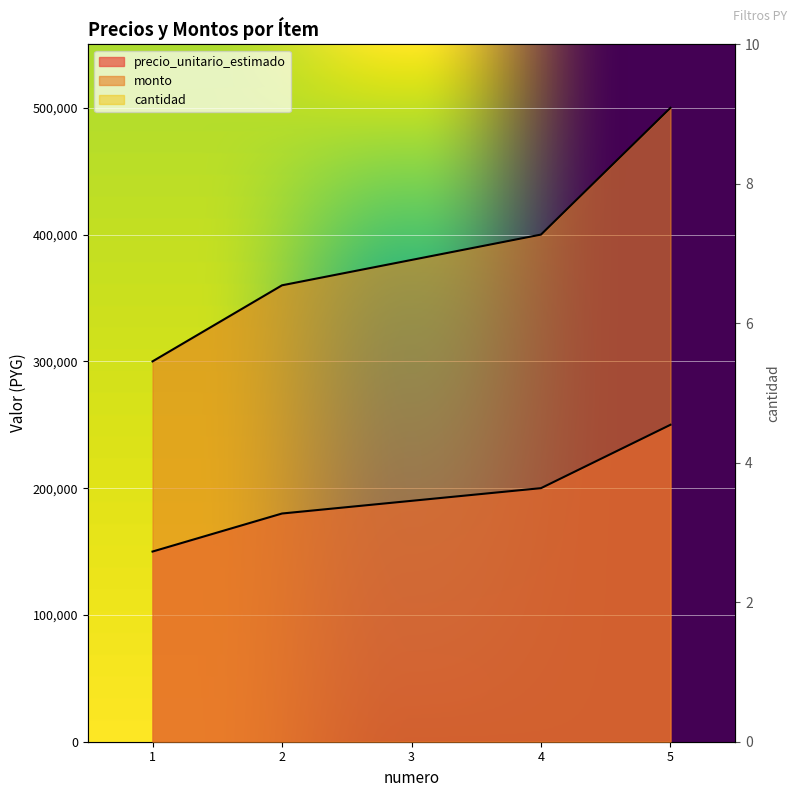

At which label does precio_unitario_estimado first exceed 190000?

4